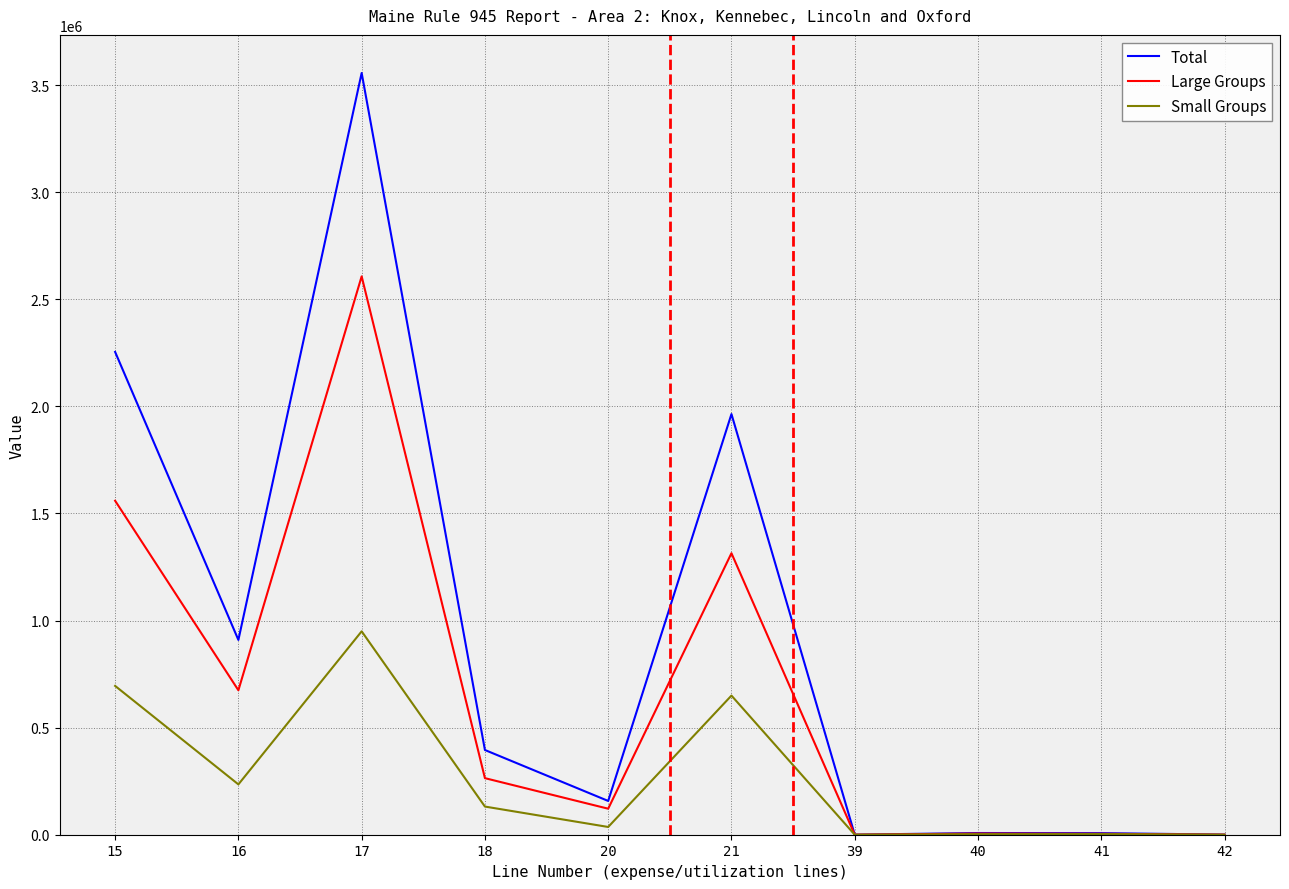

The value of Small Groups at 15 is 1208847.5. True or false?

False